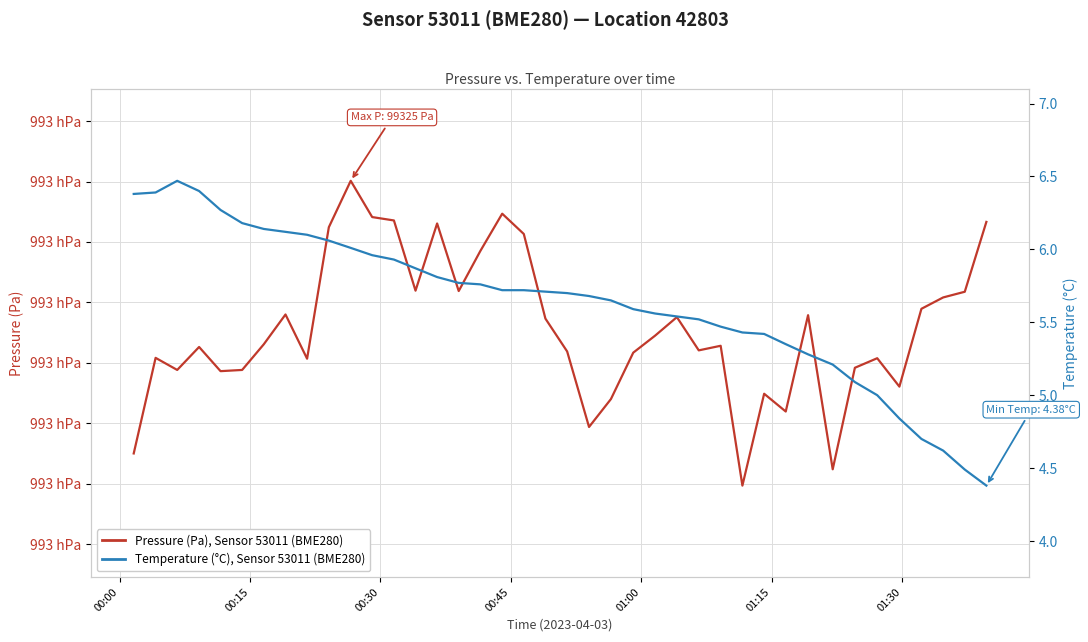

How many data points does each series have?

40